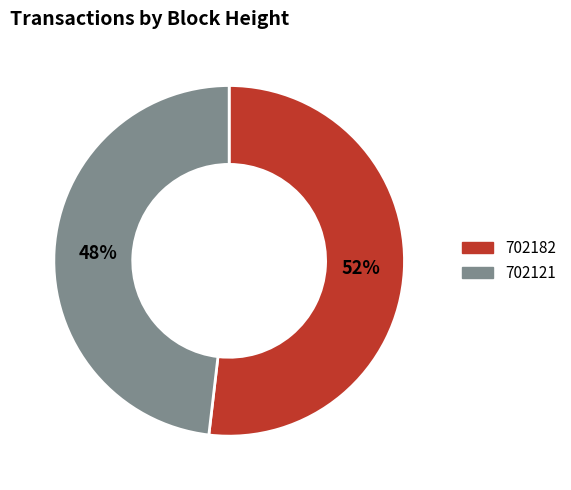

To the nearest percent, what percentage of the pie is 702121?

48%